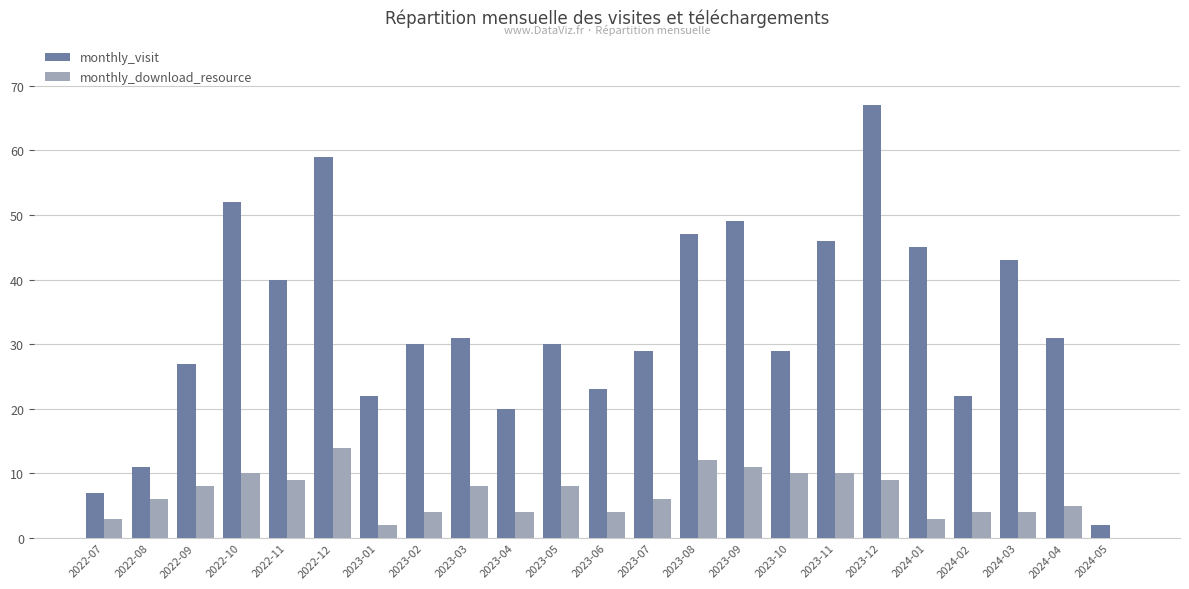

What is the highest value of the monthly_visit series?

67